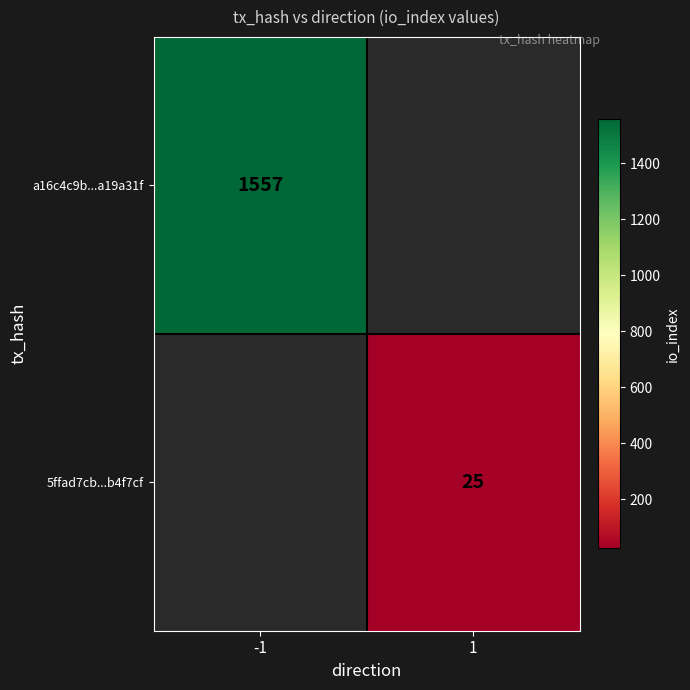

The a16c4c9b...a19a31f series shows 1557 at -1. True or false?

True